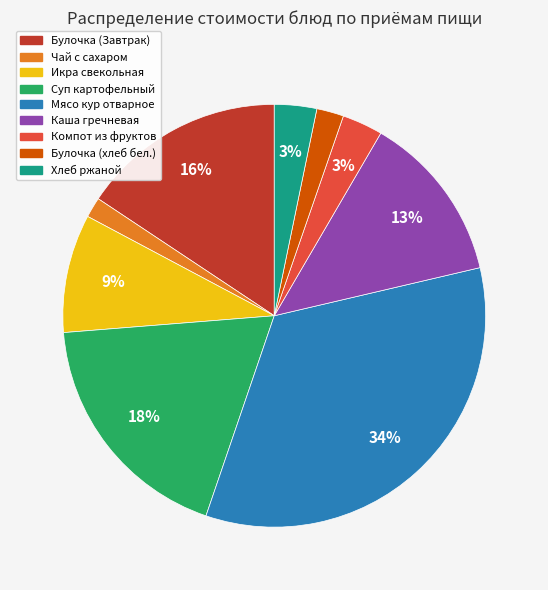

To the nearest percent, what is the difference between the Мясо кур отварное and Компот из фруктов slice percentages?

31%